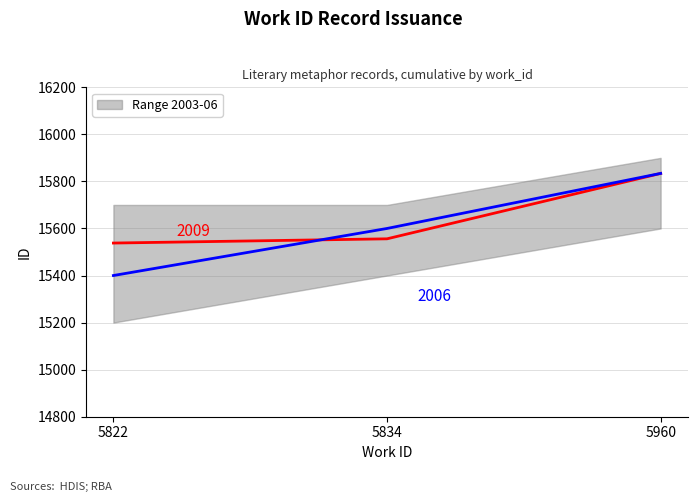

Approximately how many times larger is the value at 5834 compared to 5822?

1.0